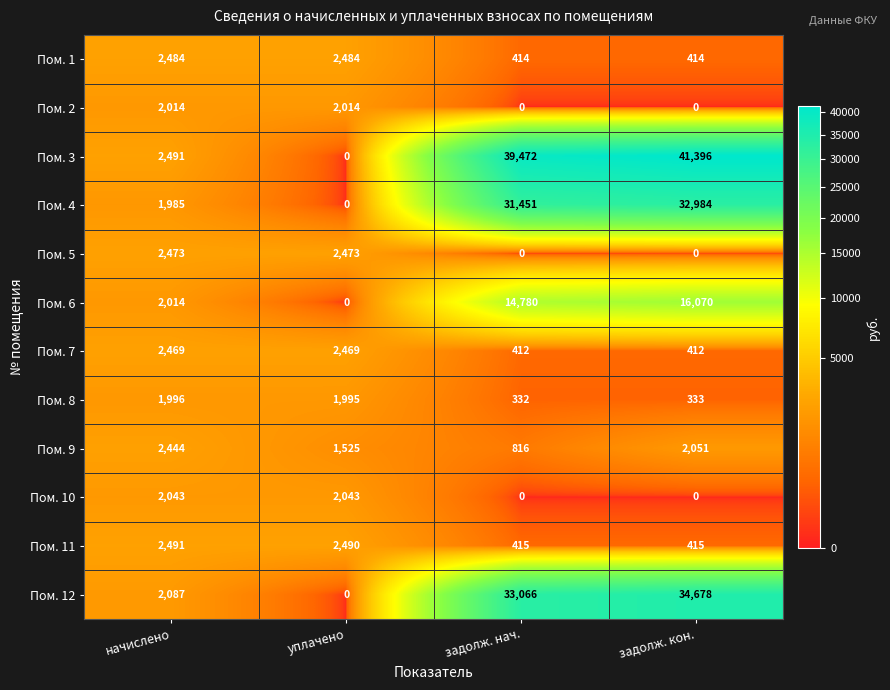

Rank the series by their maximum value, from highest to lowest.

Пом. 3, Пом. 12, Пом. 4, Пом. 6, Пом. 11, Пом. 1, Пом. 5, Пом. 7, Пом. 9, Пом. 10, Пом. 2, Пом. 8